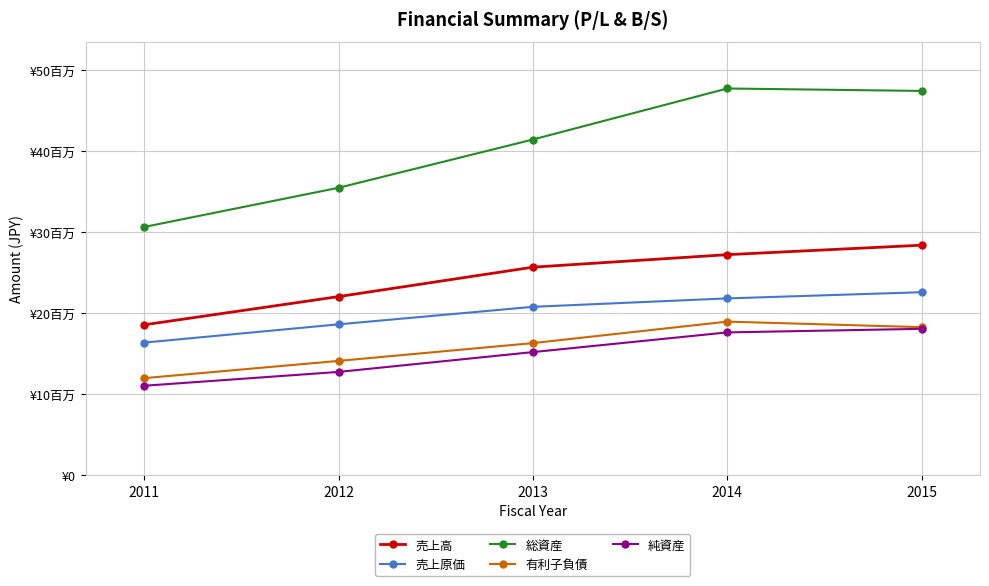

Is it true that 売上高 equals 33364704 at 2011?

False